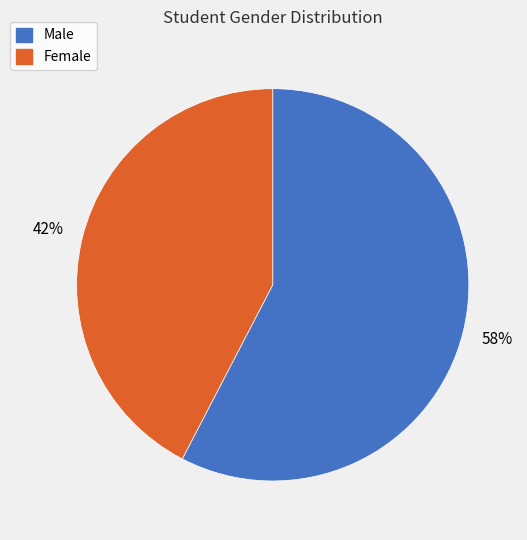

To the nearest percent, what is the combined percentage of Female and Male?

100%